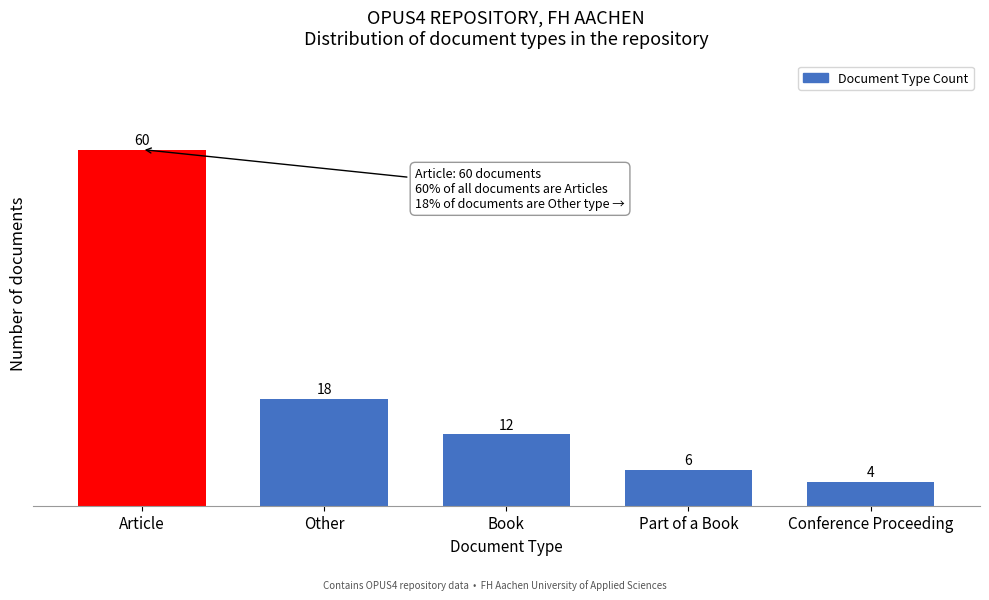

Reading left to right, what are all the values shown in this chart?

Article=60	Other=18	Book=12	Part of a Book=6	Conference Proceeding=4